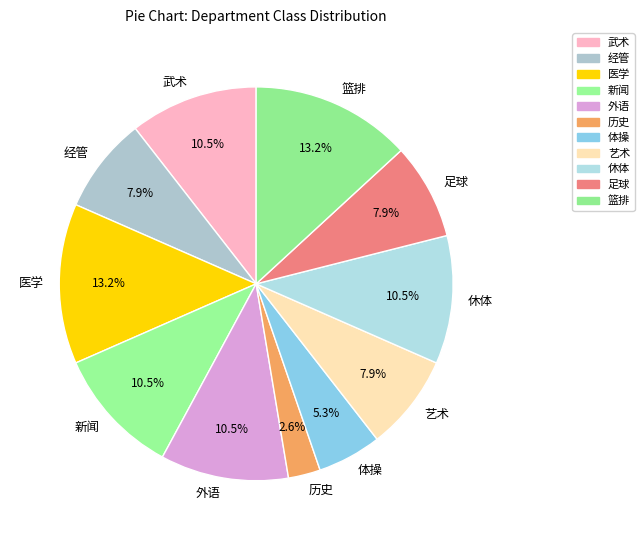

Does 经管 account for over 50% of the chart?

No